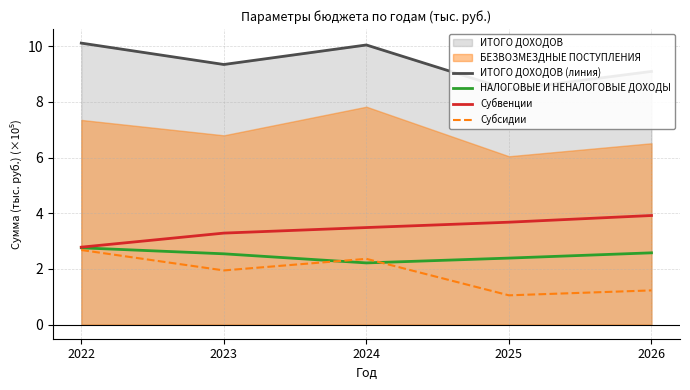

At which category does the chart reach its peak across all series?

2022